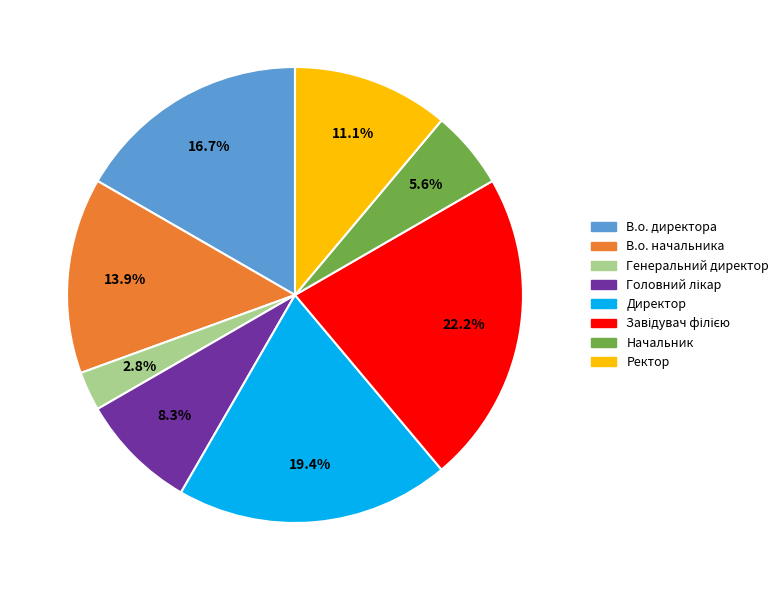

True or false: Начальник accounts for 6% of the total.

True